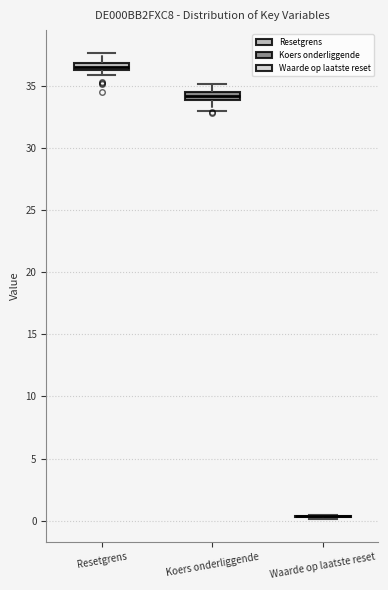

Where is the upper edge of the box for Koers onderliggende on the y-axis? The values are not printed on the chart, so give them approximately, as read against the axis.

34.5